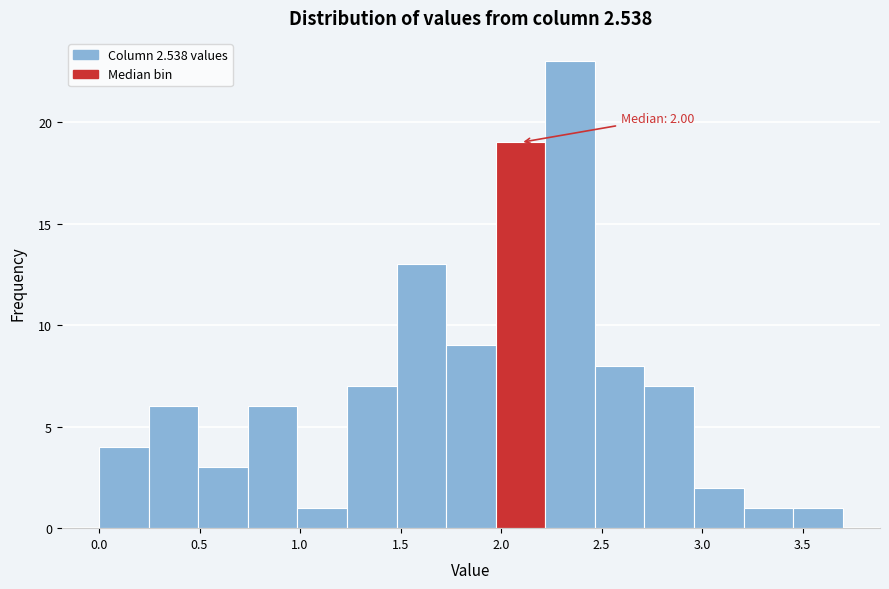

Which range on the x-axis has the tallest bar?

2.20 to 2.45